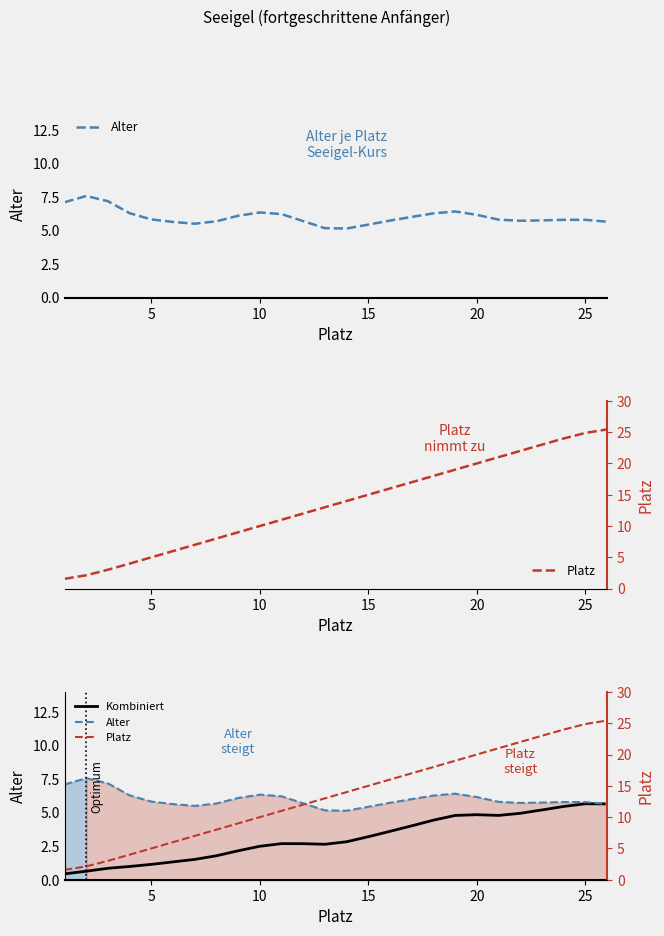

Is it true that Kombiniert equals 1.5 at 13?

False